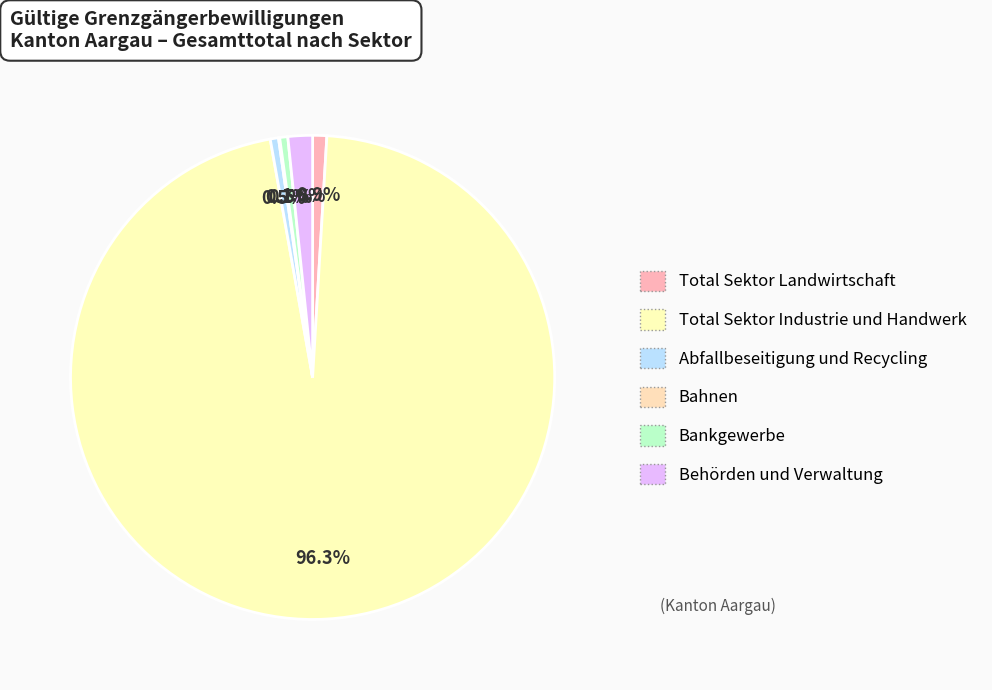

Count the number of slices in the pie.

6